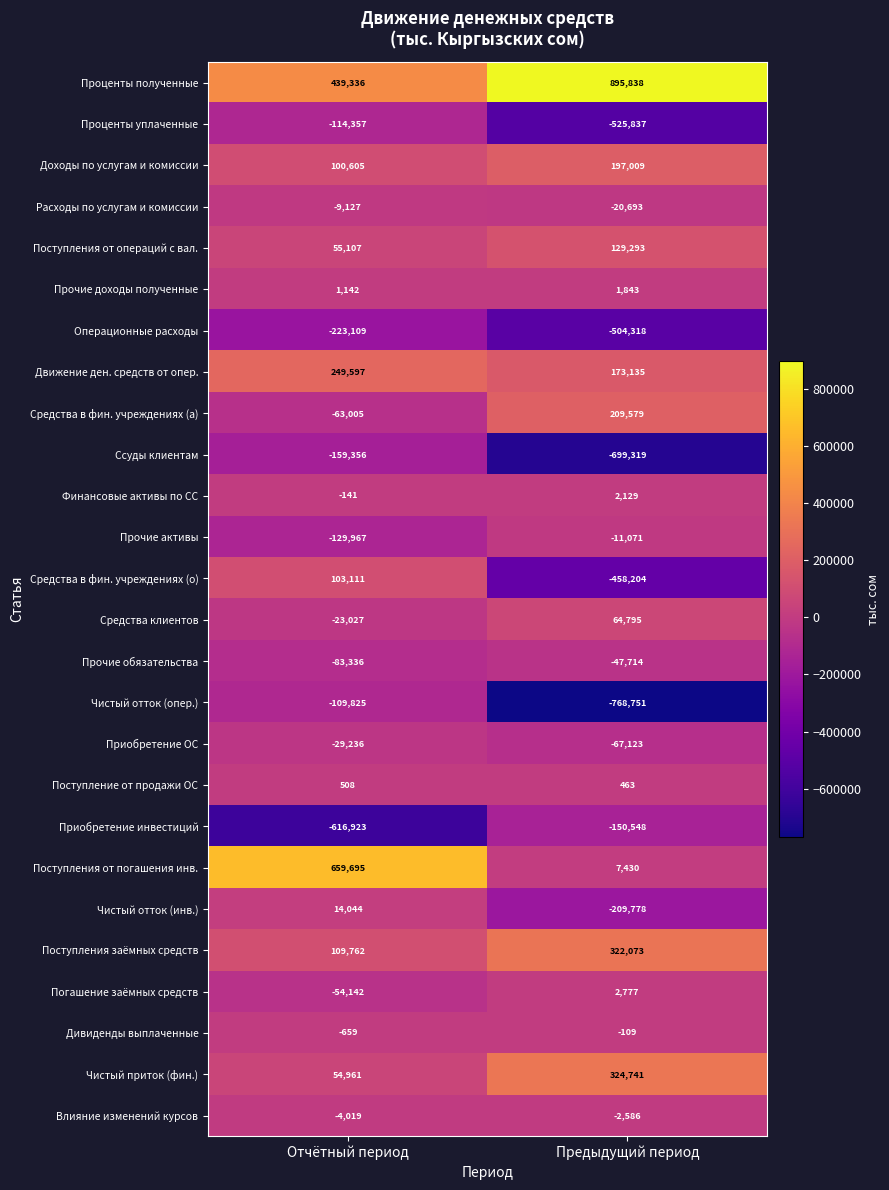

Which series has the largest total across all categories?

Проценты полученные